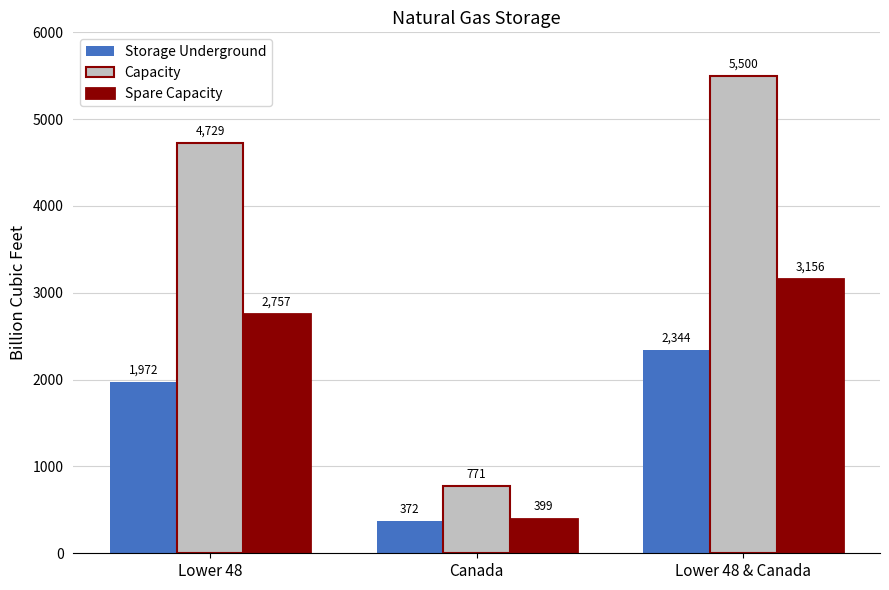

Which series has the widest spread of values?

Capacity